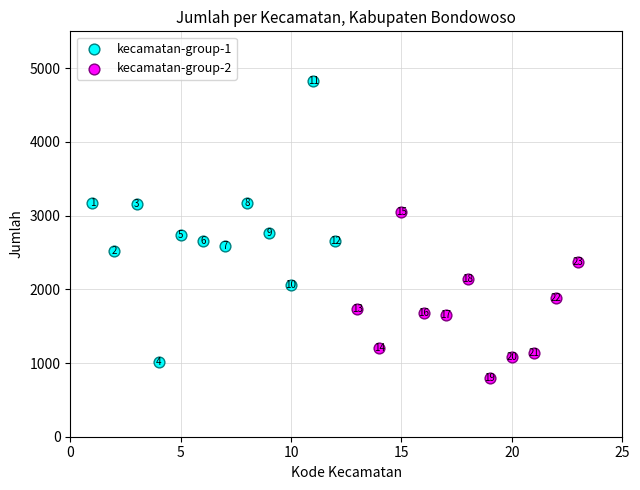

What are all the series names shown in the legend?

kecamatan-group-1, kecamatan-group-2